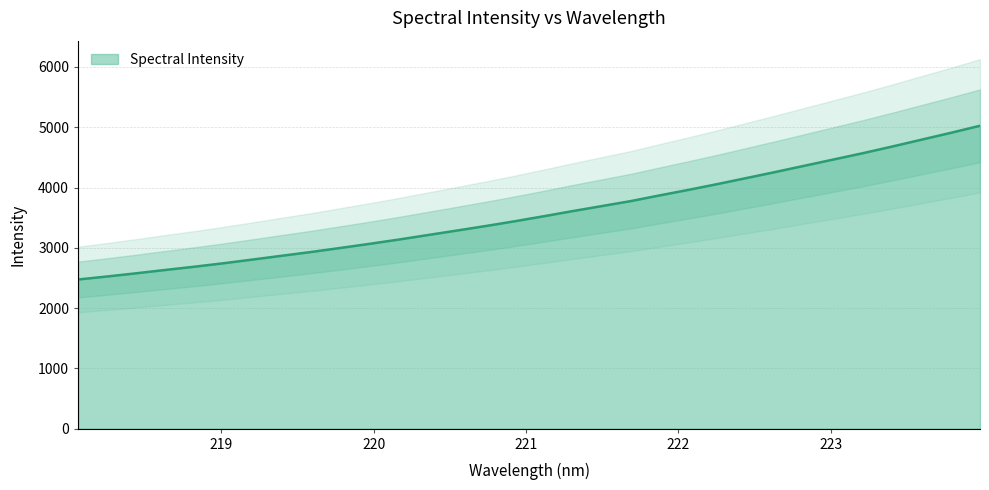

True or false: the data shows 2686.6 at 218.8244.

True